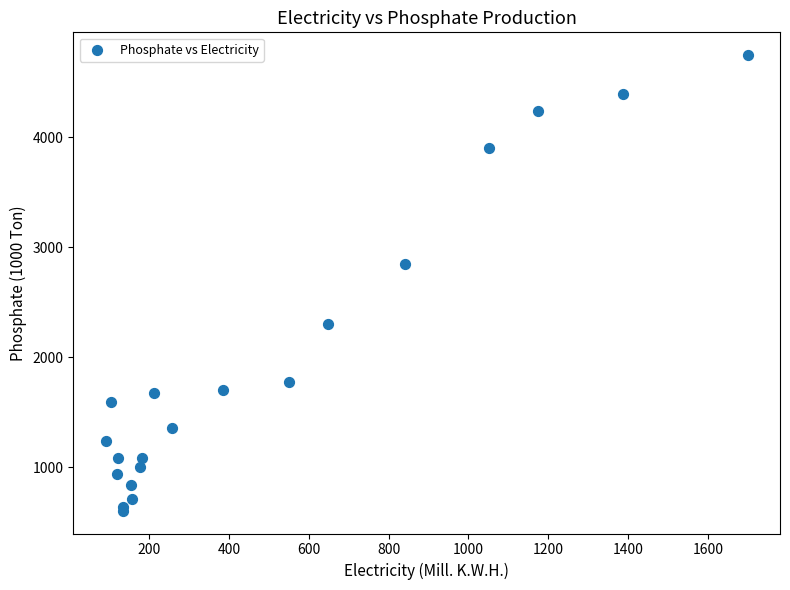

What Y value in the scatter plot is closest to 2676?

2845.5